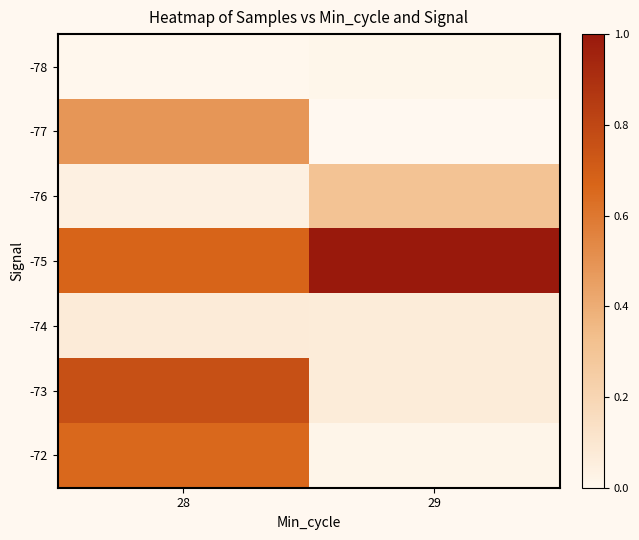

True or false: -75 has a value of 0.3 at 28.

False